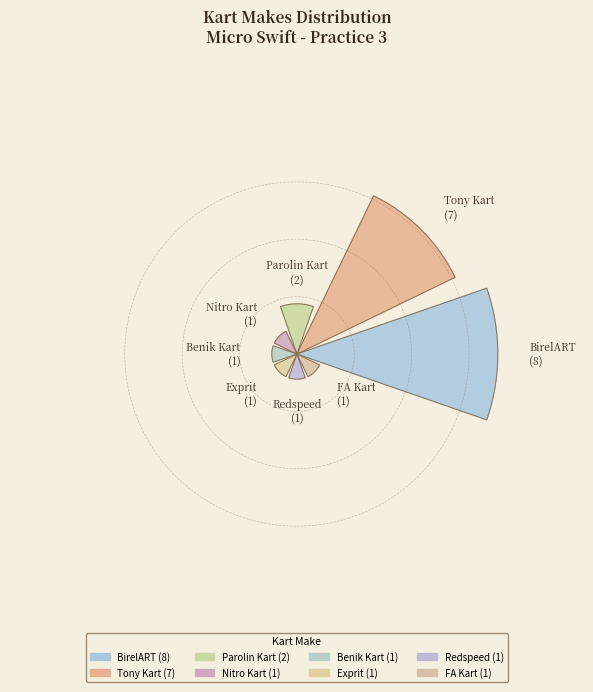

To the nearest percent, what portion does Exprit represent?

5%